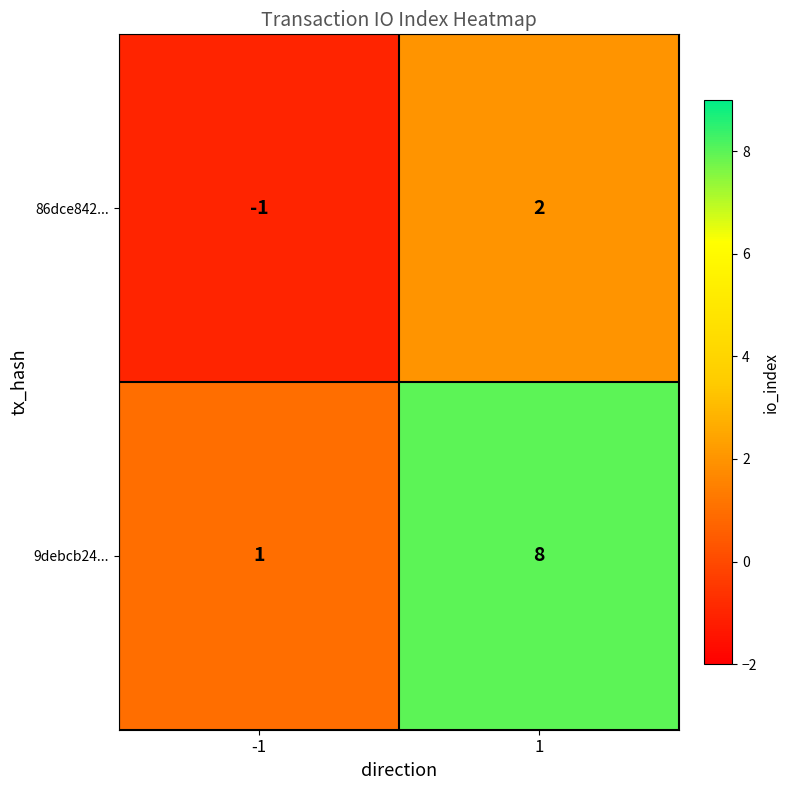

The value of 9debcb24... at -1 is 2. True or false?

False